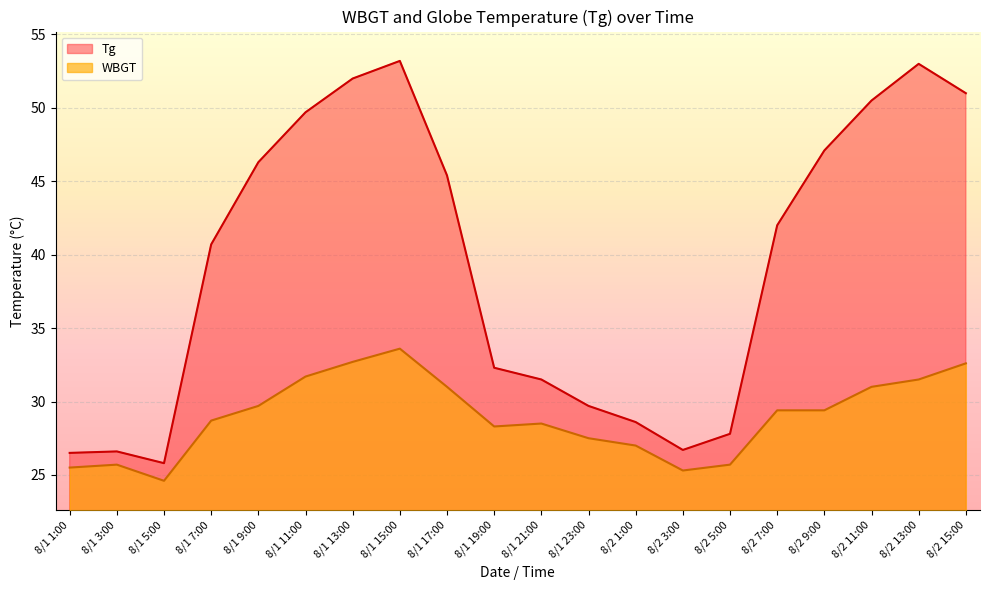

Which category has the lowest value in the Tg series?

8/1 5:00